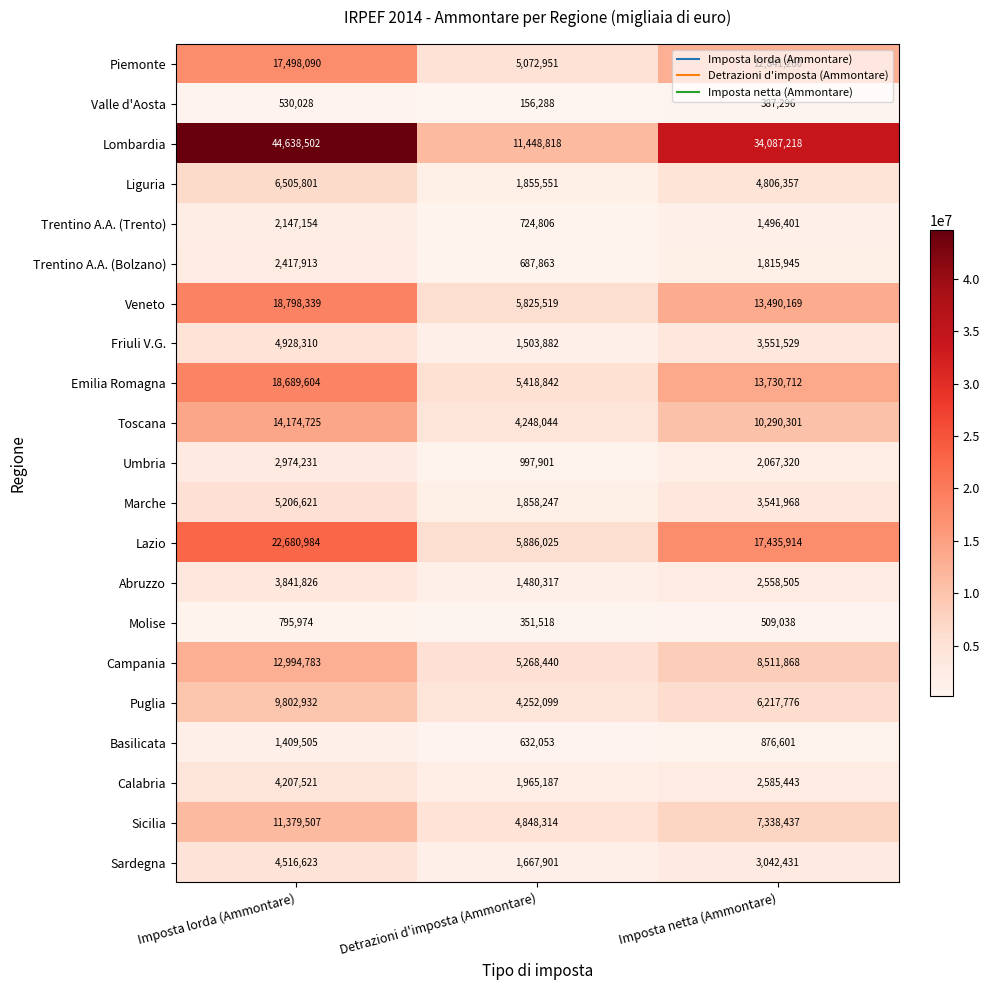

At how many categories does at least one series exceed 2934544?

3